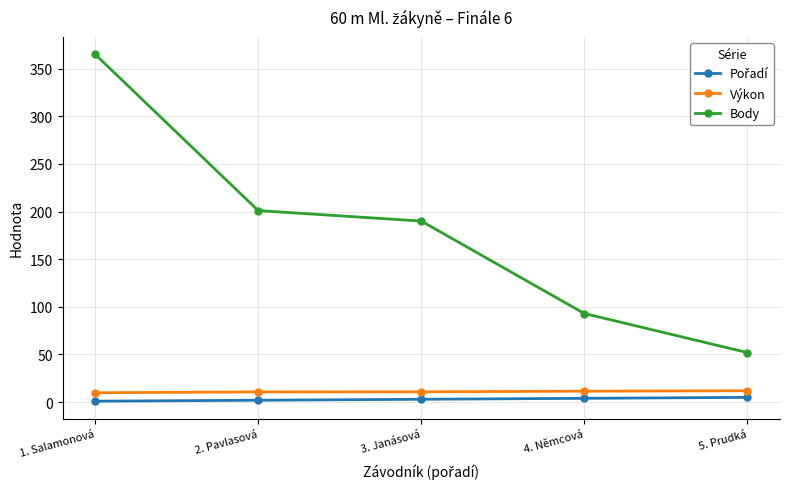

At how many categories does at least one series exceed 168?

3